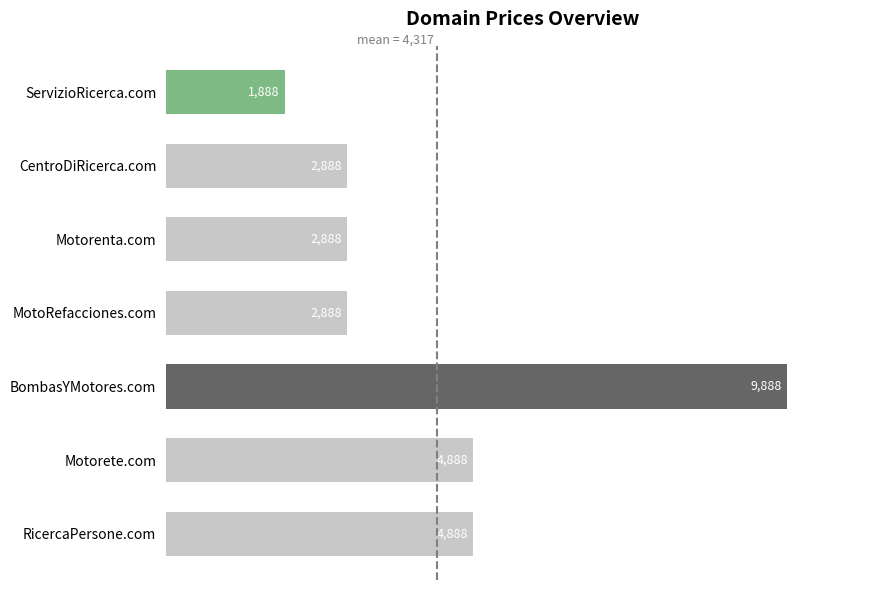

What is the sum of all values?

30216